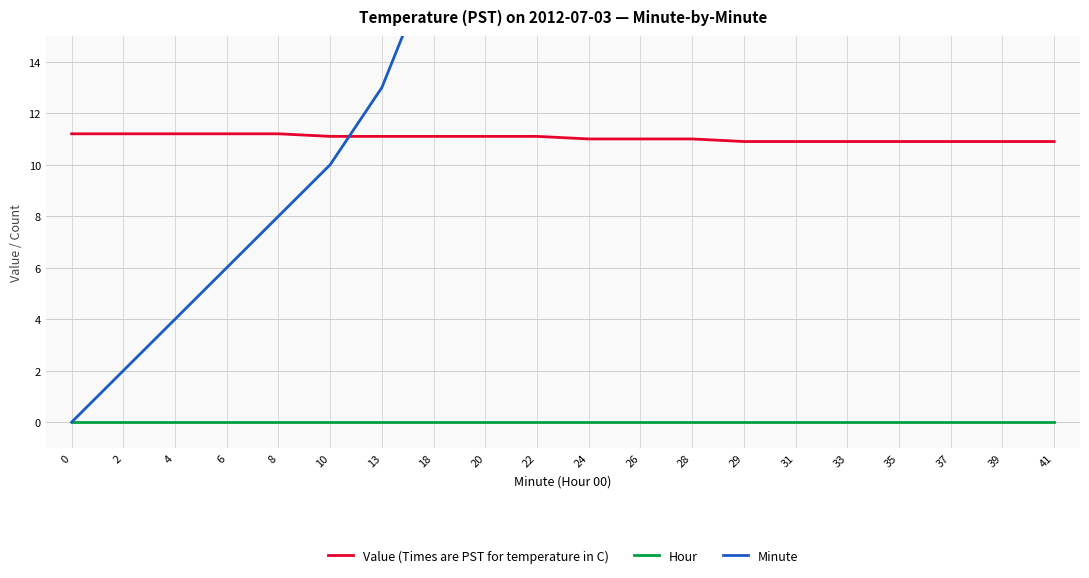

How many positive values does the Minute series have?

19